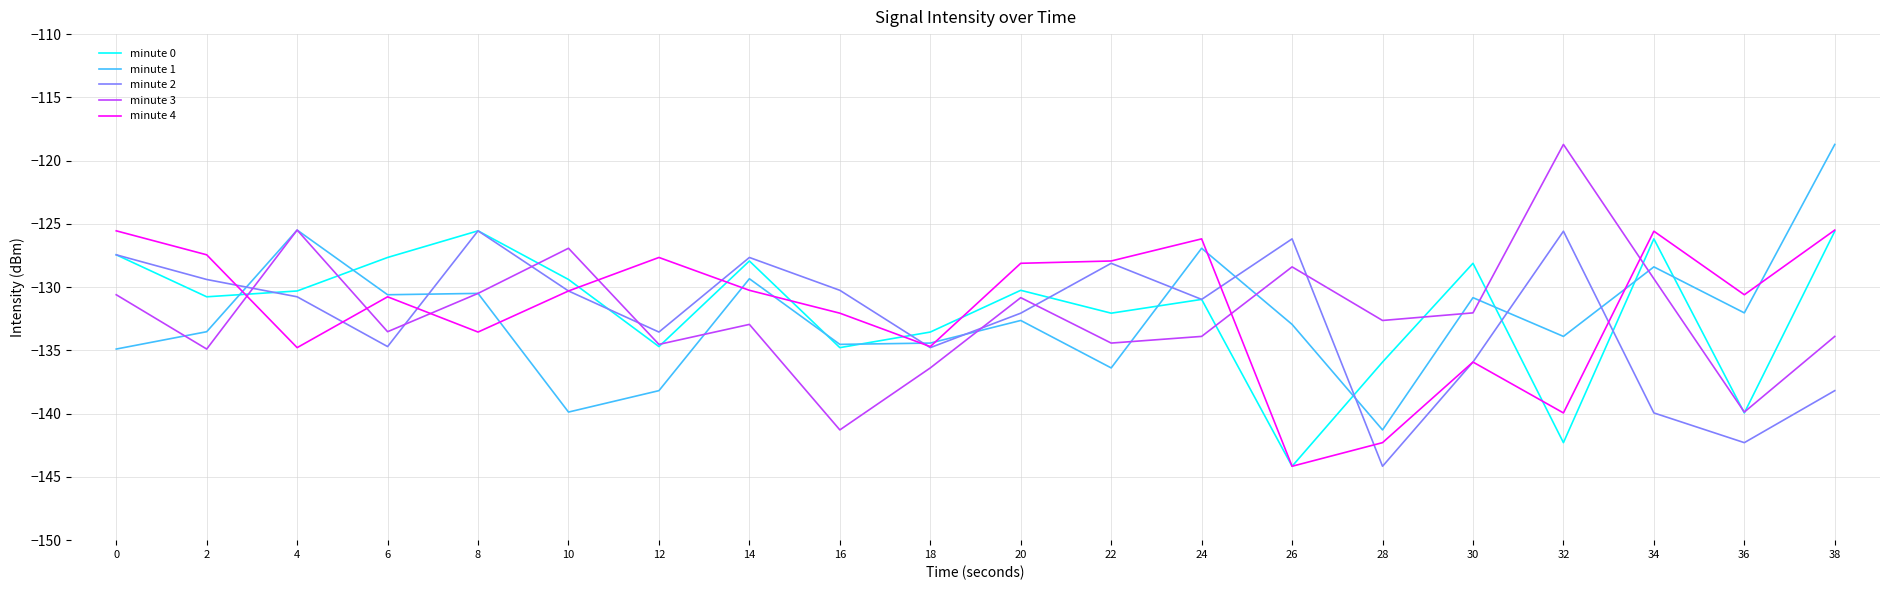

What is the greatest value displayed?

-118.7